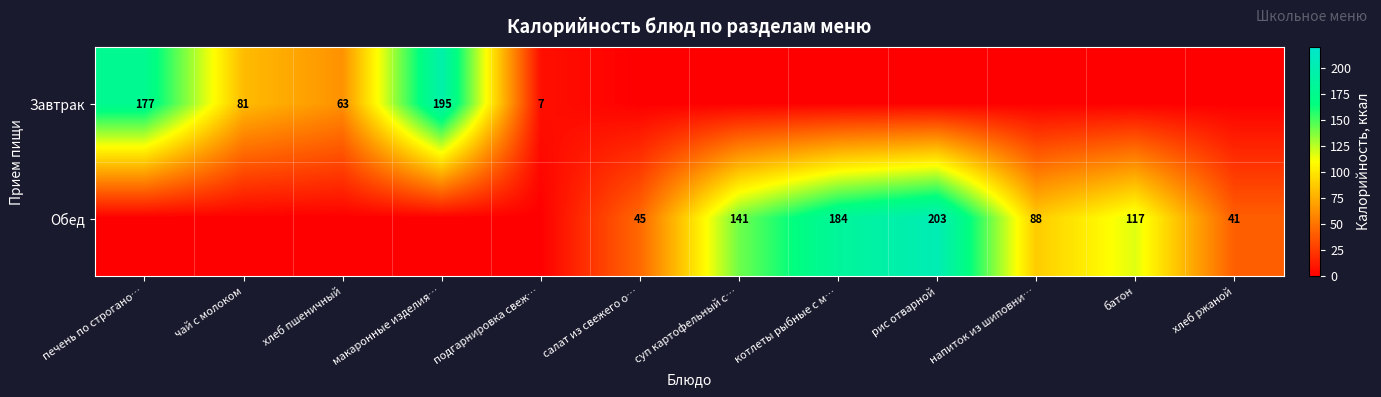

The Обед series shows 55 at котлеты рыбные с м…. True or false?

False